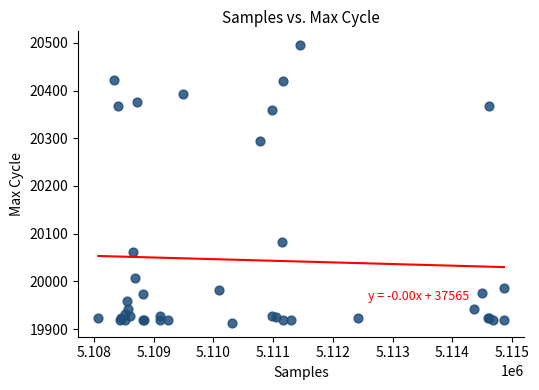

What Y value in the scatter plot is closest to 20204?

20295